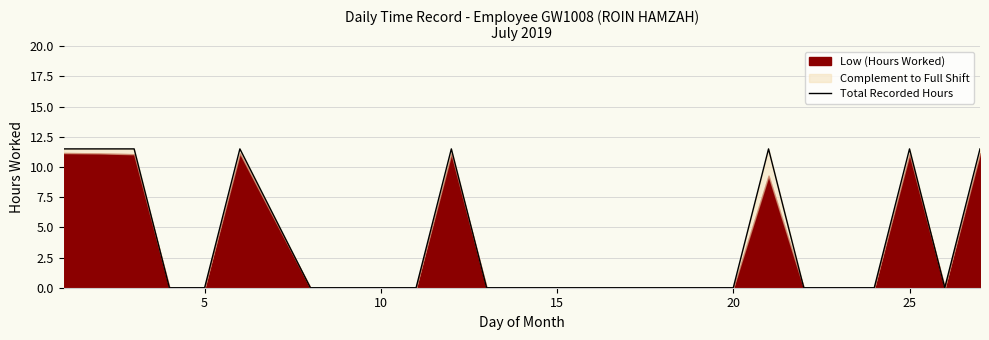

Does the chart have visible grid lines?

Yes